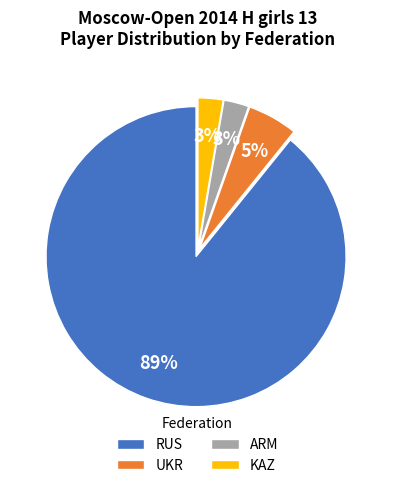

How many segments does this pie chart have?

4